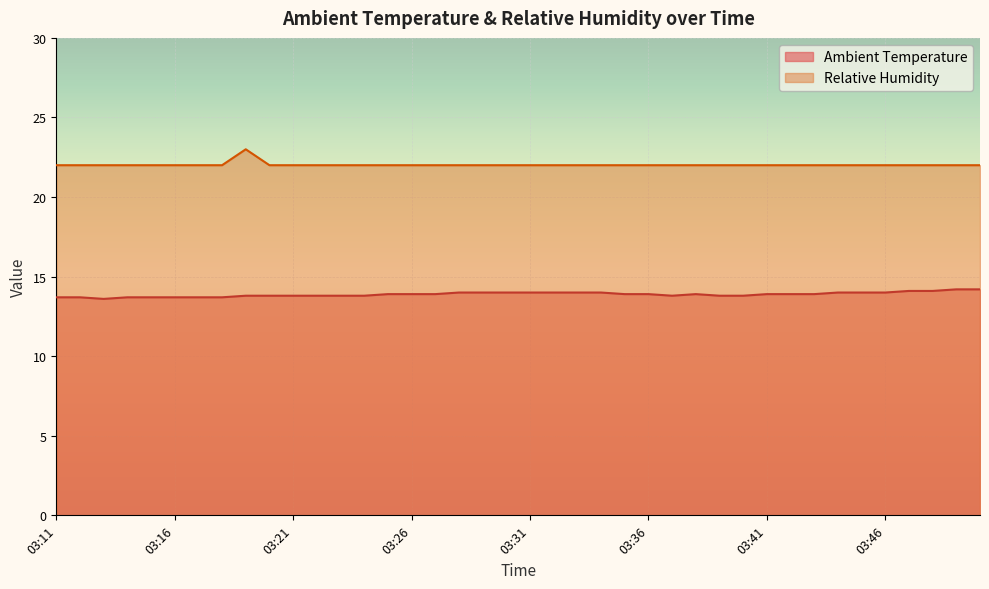

Rank the series by their average value, from lowest to highest.

Ambient Temperature, Relative Humidity